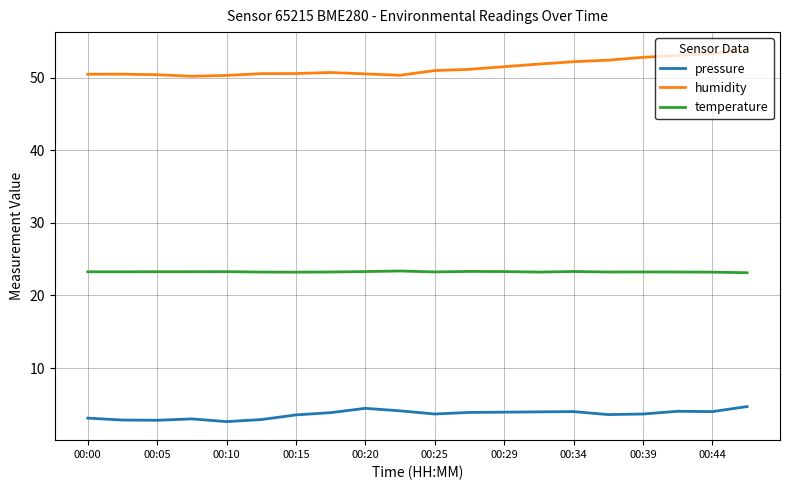

What is the difference between the maximum and minimum values in the humidity series?

3.5